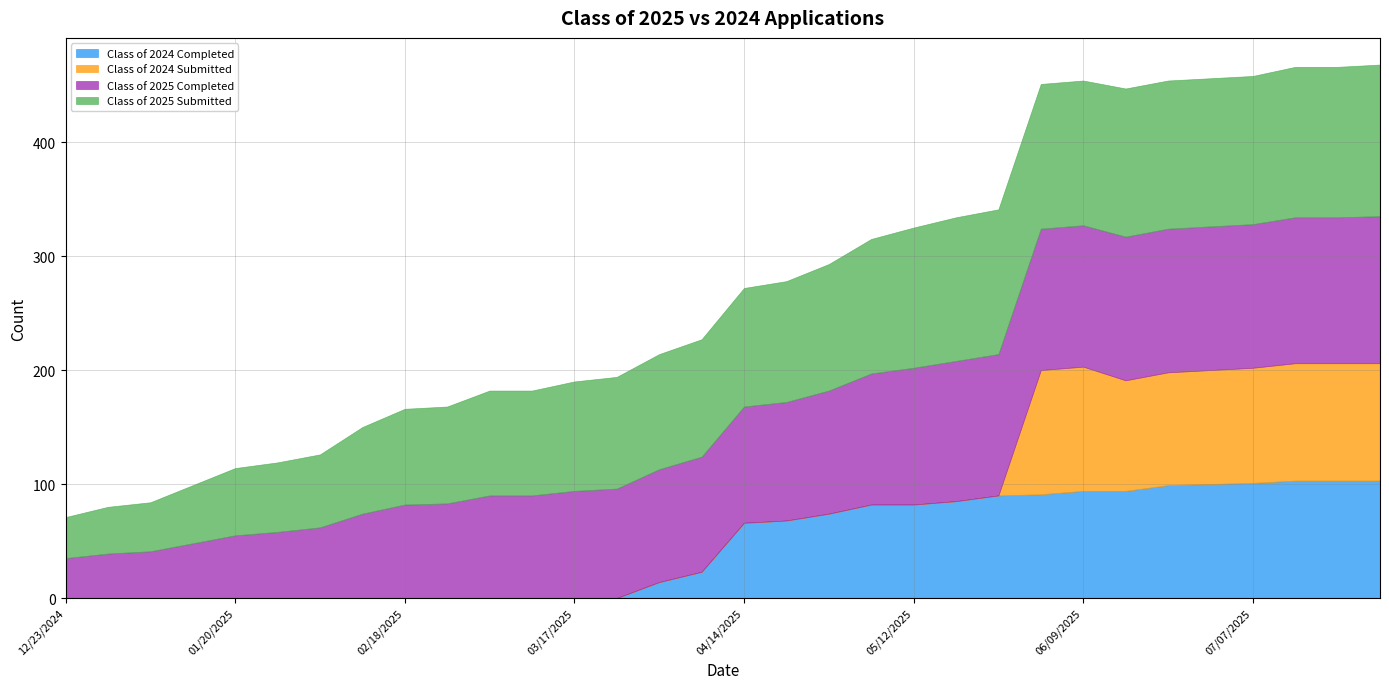

At which category does the chart reach its peak across all series?

07/28/2025